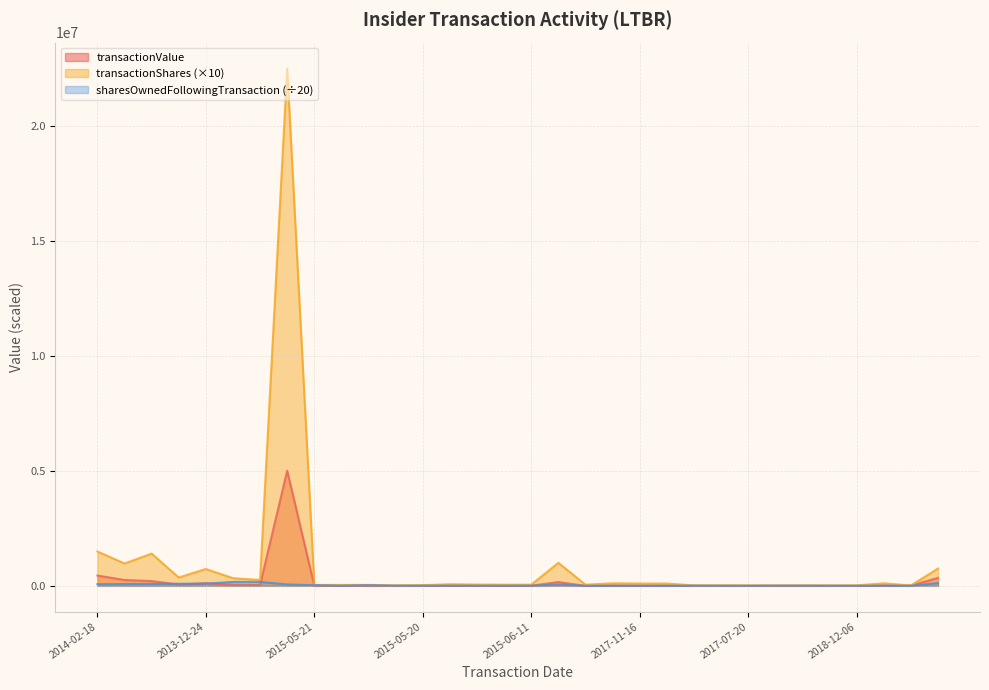

What is the difference between the transactionValue values at 2013-12-27 and 2022-03-28?

43524.0